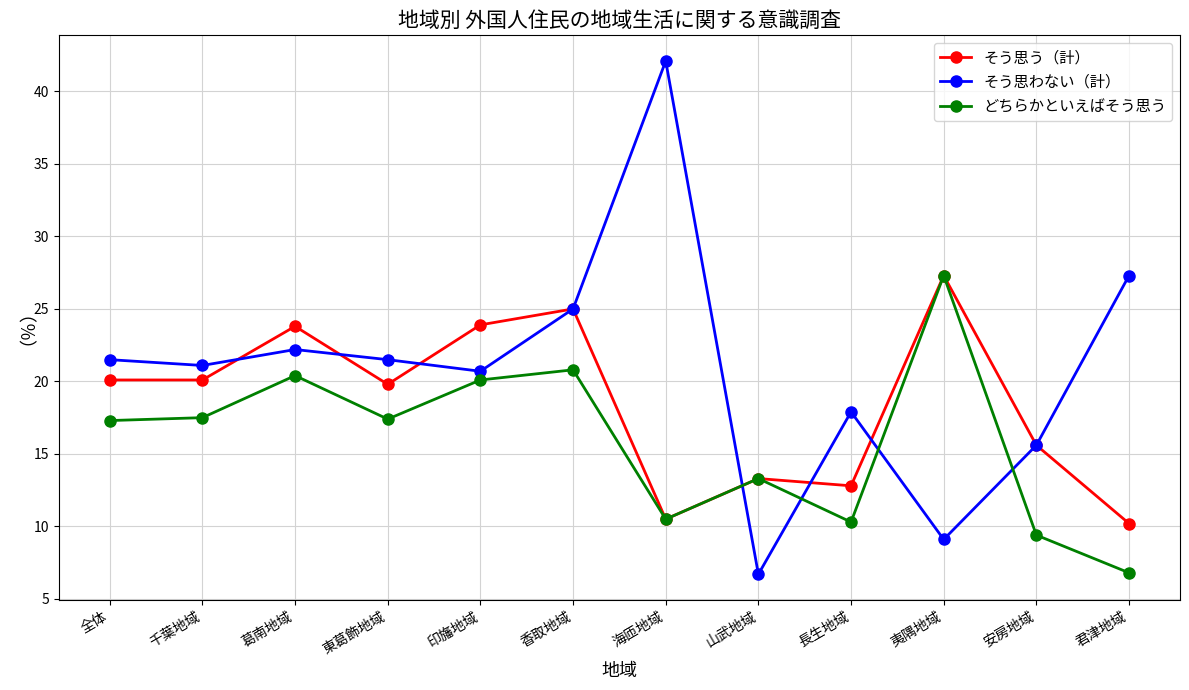

Where is the first local maximum for どちらかといえばそう思う?

葛南地域